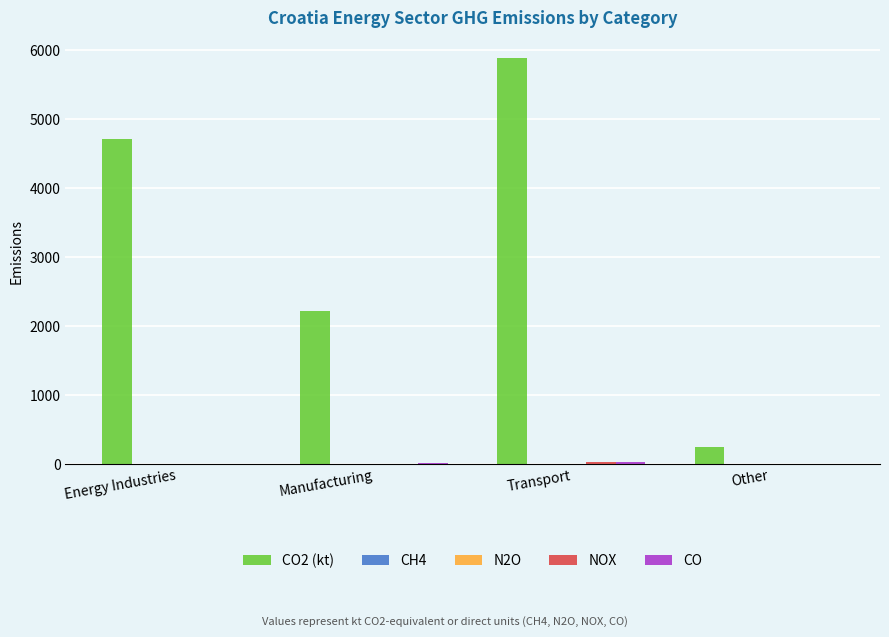

What is the maximum value shown in the chart?

5887.8